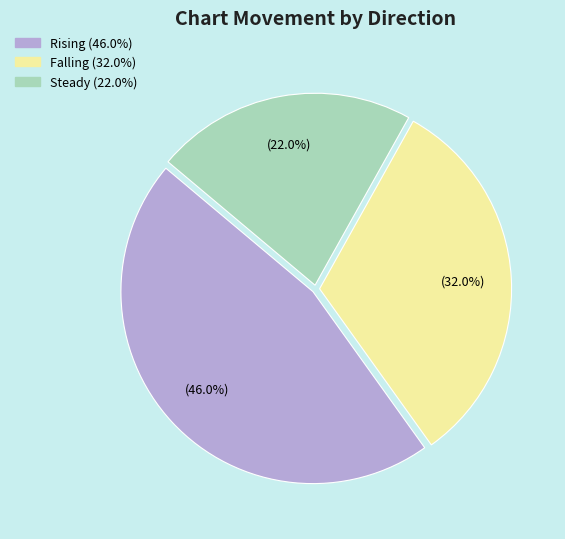

How many slices are in this pie chart?

3